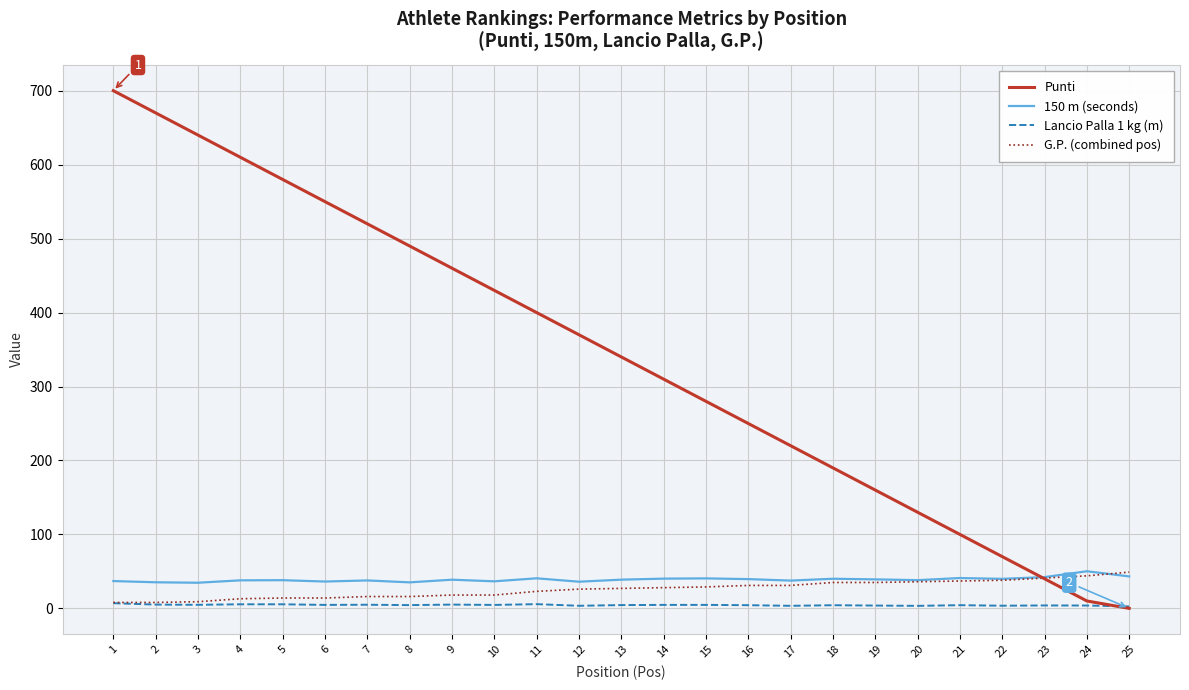

What is the difference between the highest and lowest values at 24?

46.3